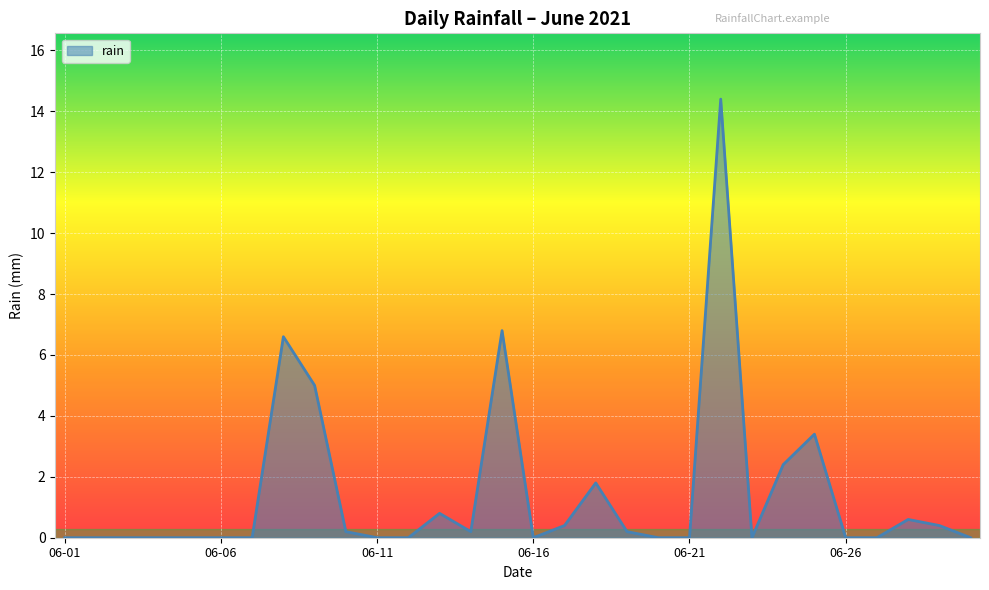

What is the difference between the maximum and minimum values?

14.4